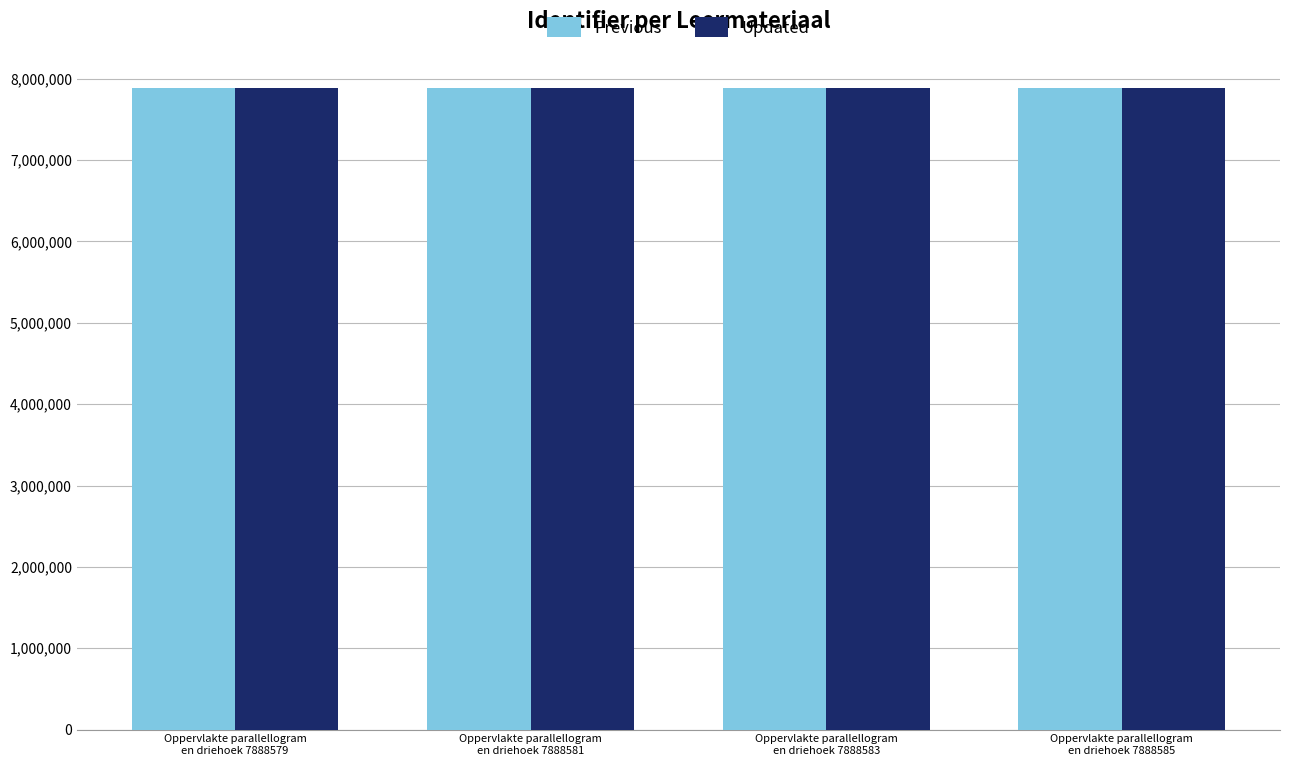

The Previous series shows 7888531 at Oppervlakte parallellogram
en driehoek 7888581. True or false?

True